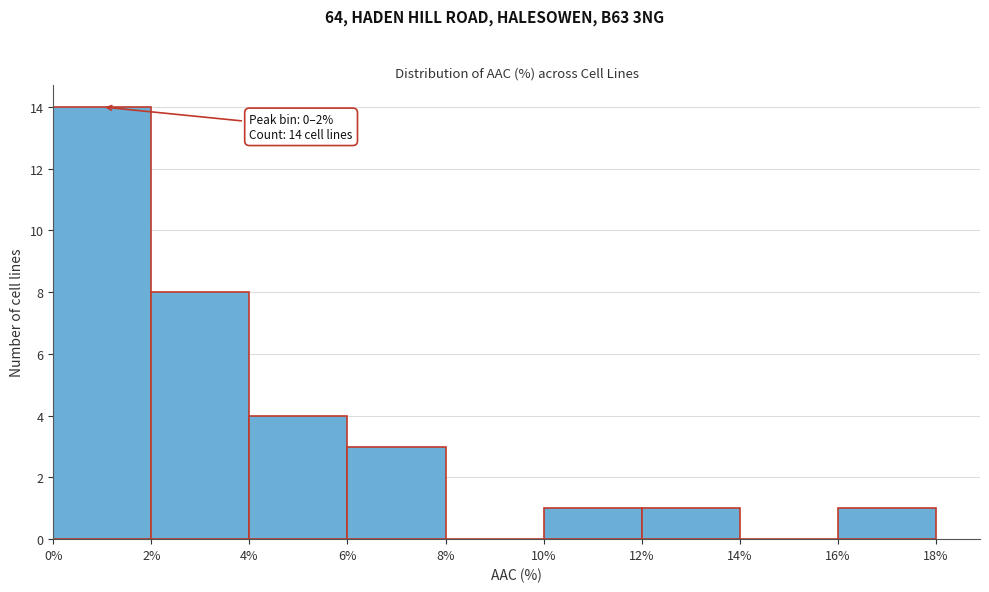

Which range on the x-axis has the tallest bar?

0% to 2%